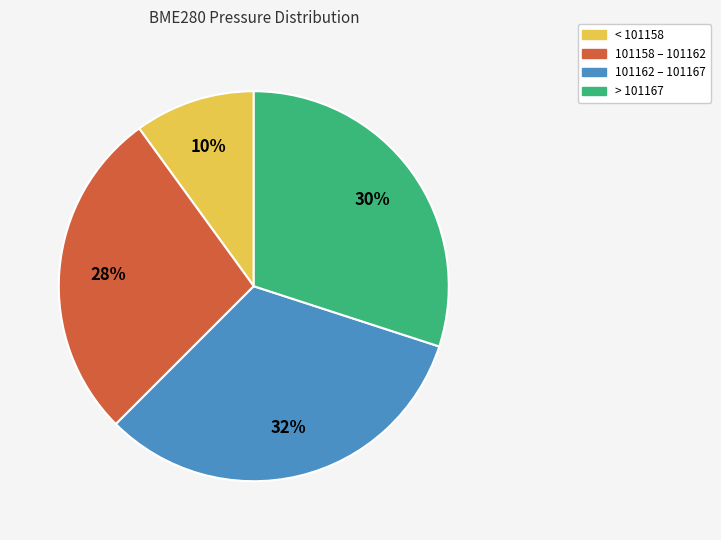

Rank the categories by value from lowest to highest.

< 101158, 101158 – 101162, > 101167, 101162 – 101167